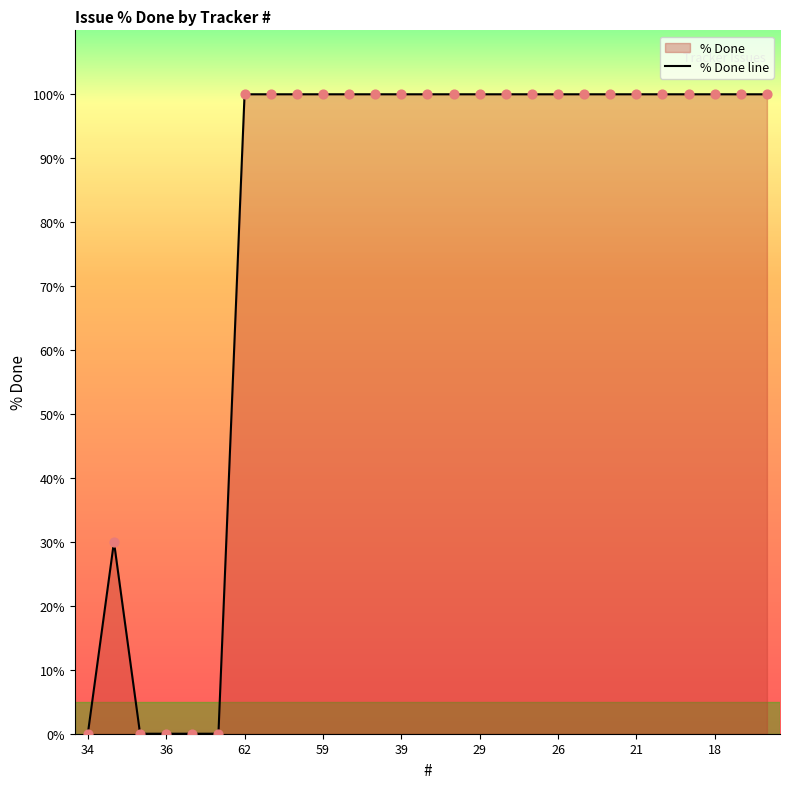

Which has a higher value, 40 or 27?

40